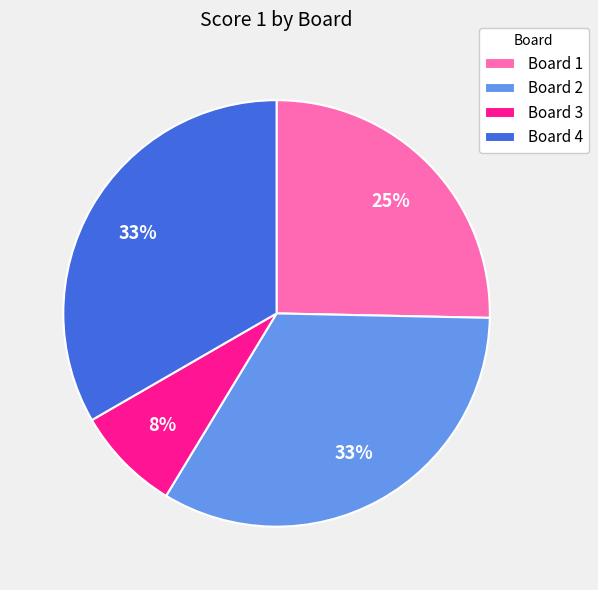

Is the sum of Board 1 and Board 2 greater than half?

Yes